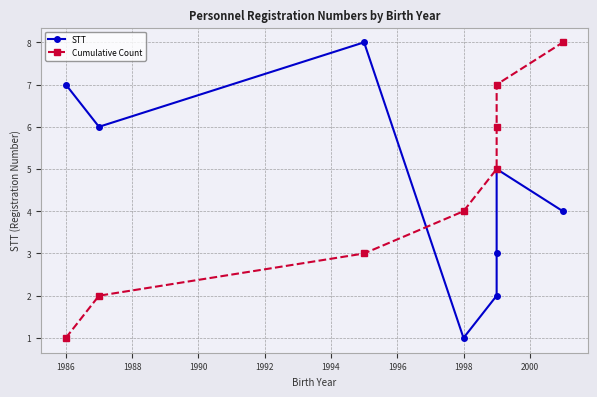

What are all the series names shown in the legend?

STT, Cumulative Count